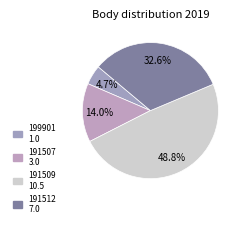

Is there a majority slice in this chart?

No